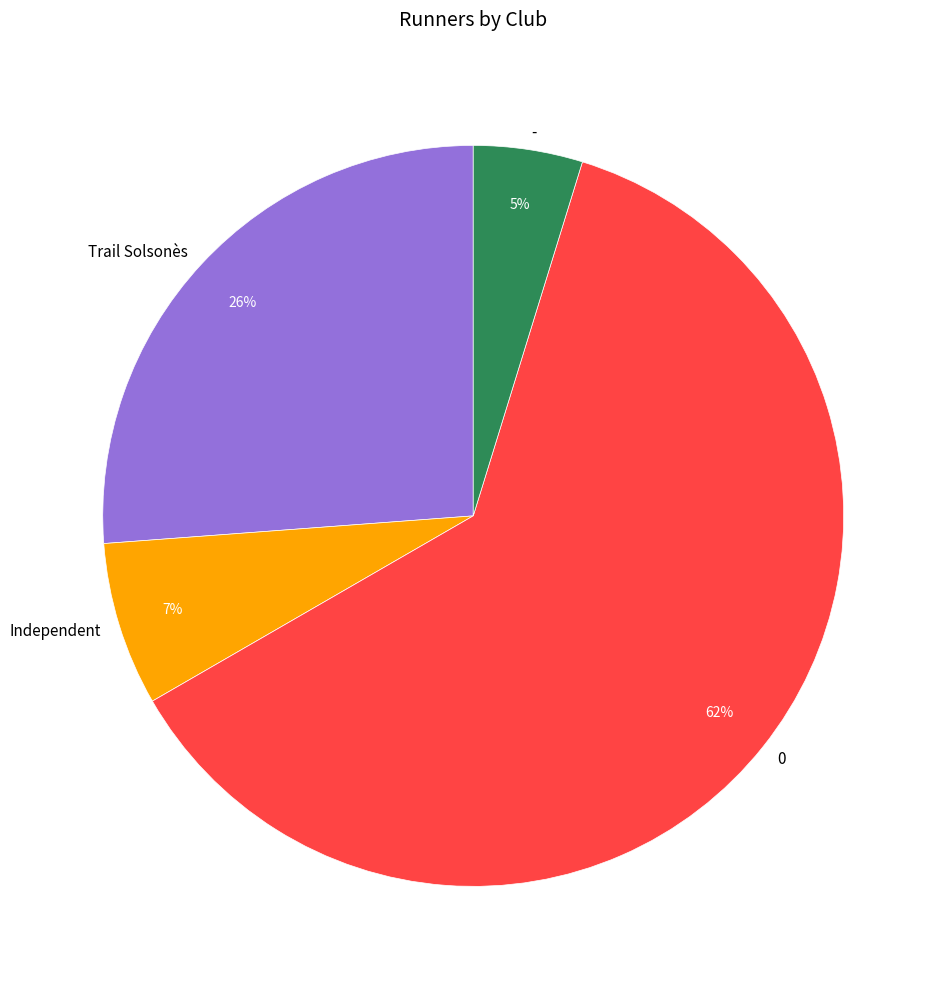

Combined, do Independent and 0 account for over 50%?

Yes